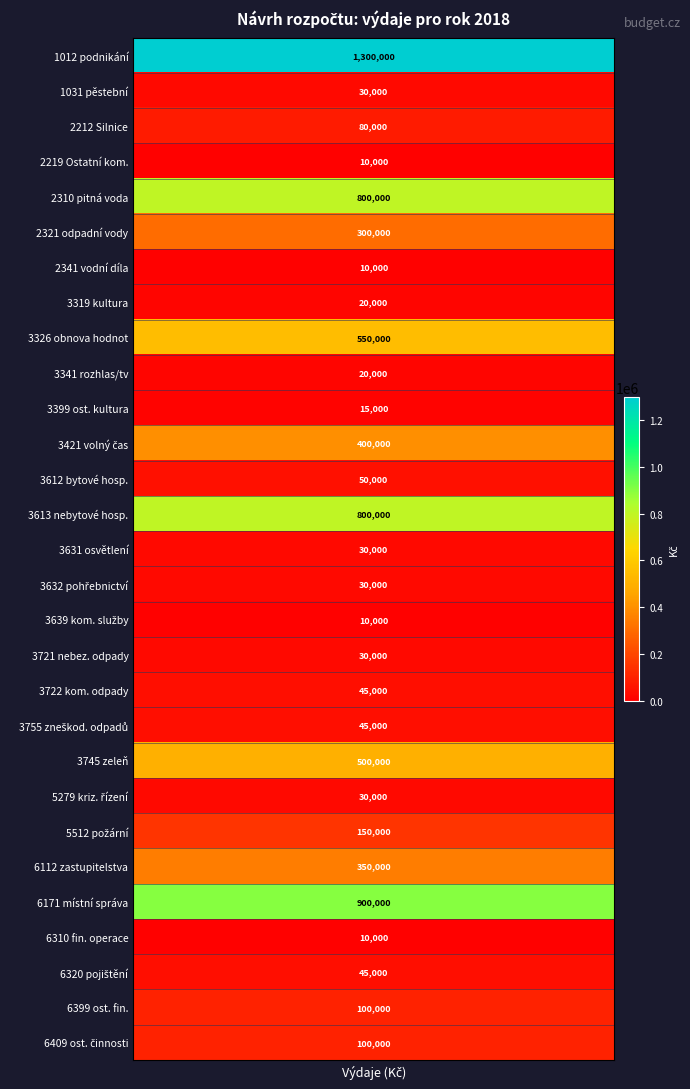

How many data points are less than 45000?

12